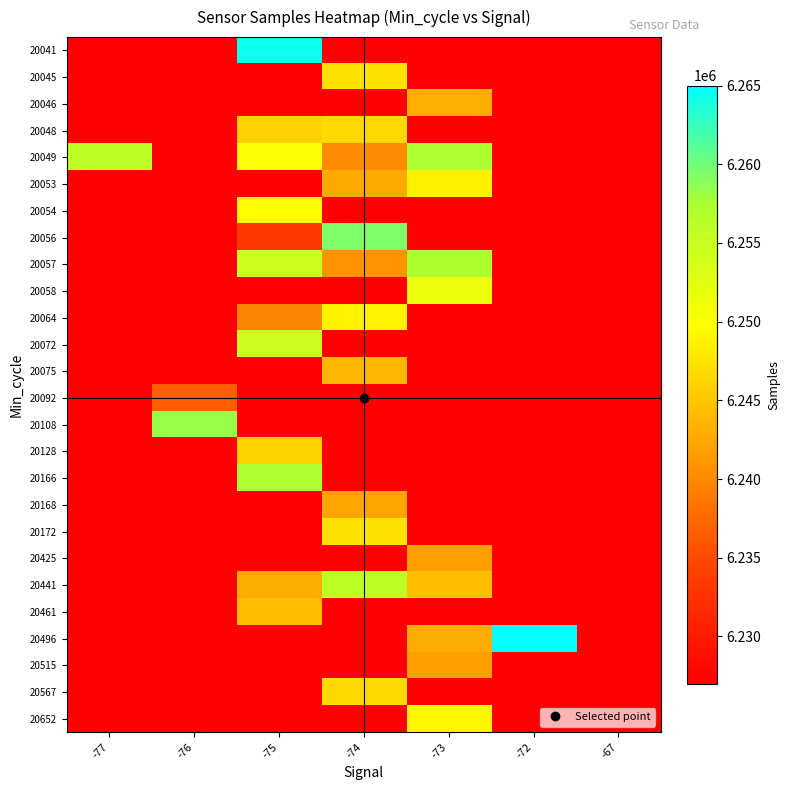

How many categories are shown in the chart?

7